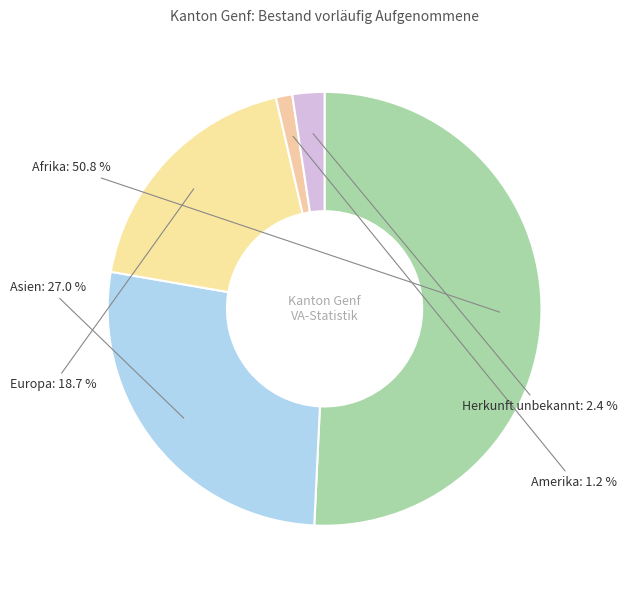

Is there any slice that represents more than half of the pie?

Yes